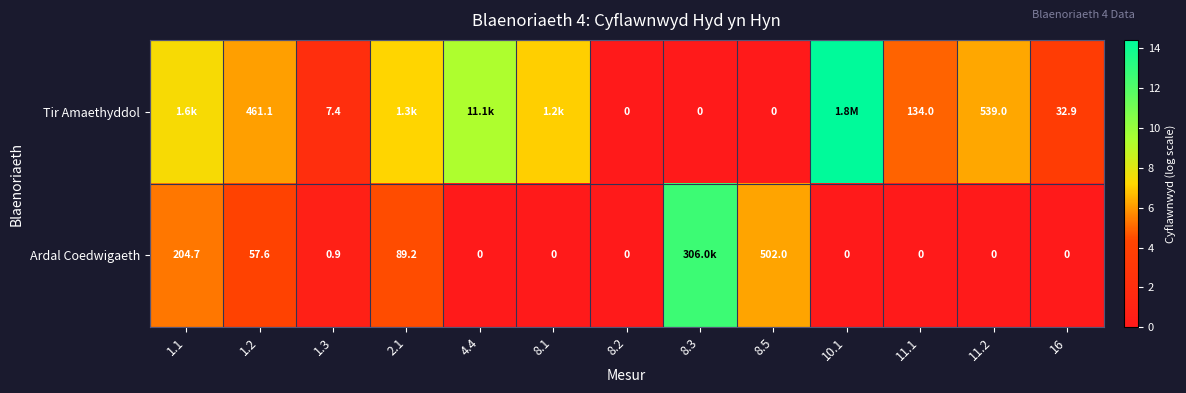

Is it true that Tir Amaethyddol equals 9.7 at 11.2?

False